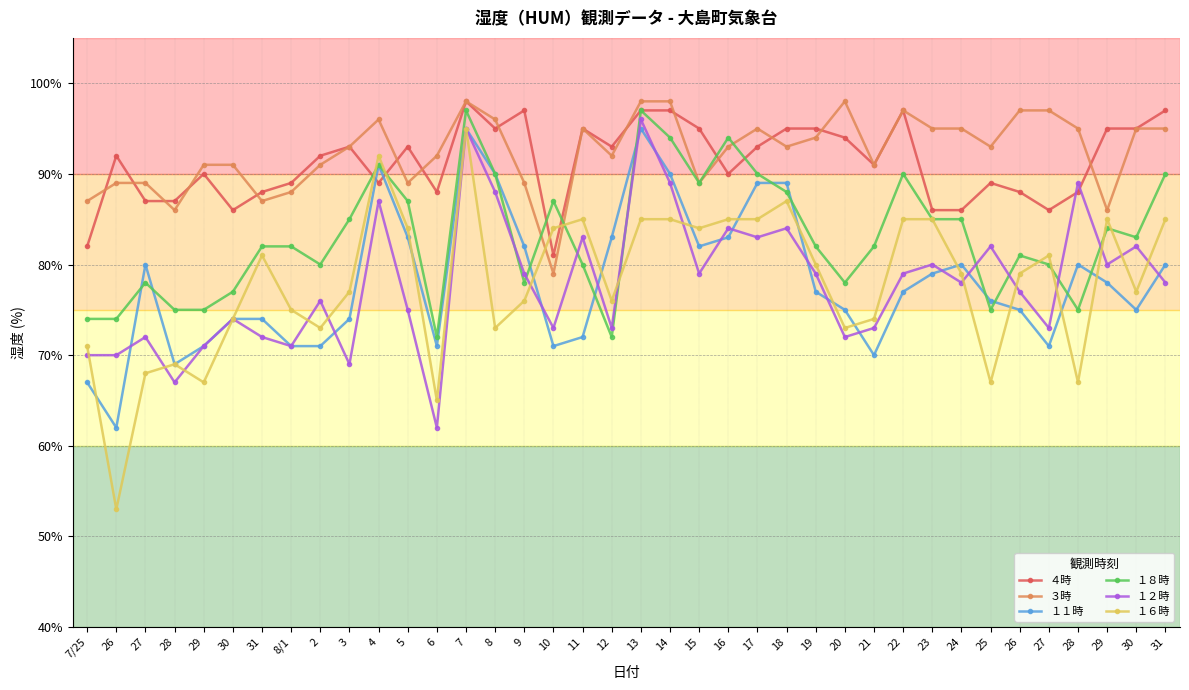

What are all the series names shown in the legend?

４時, ３時, １１時, １８時, １２時, １６時